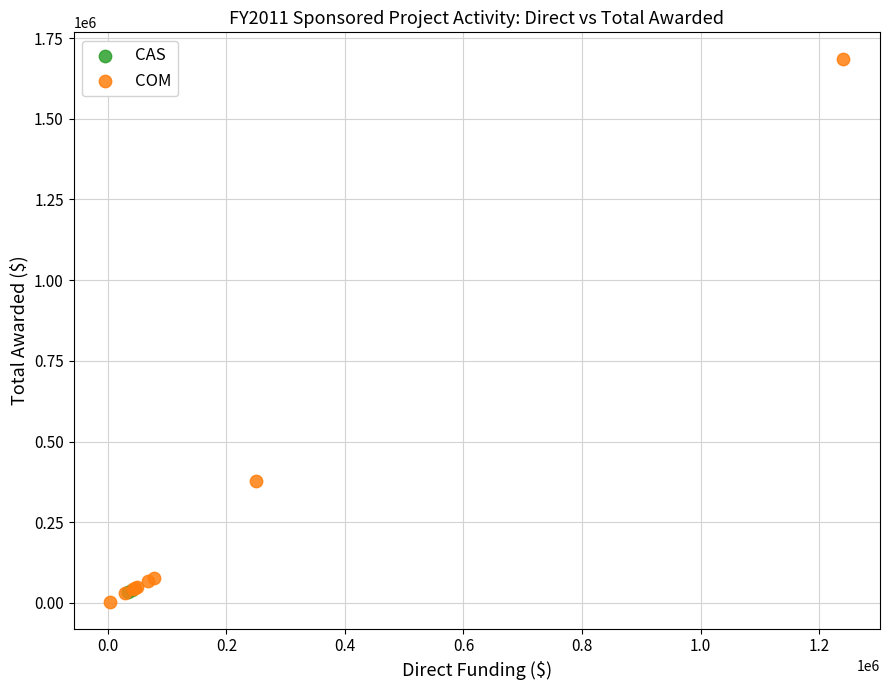

What are all the series names shown in the legend?

CAS, COM